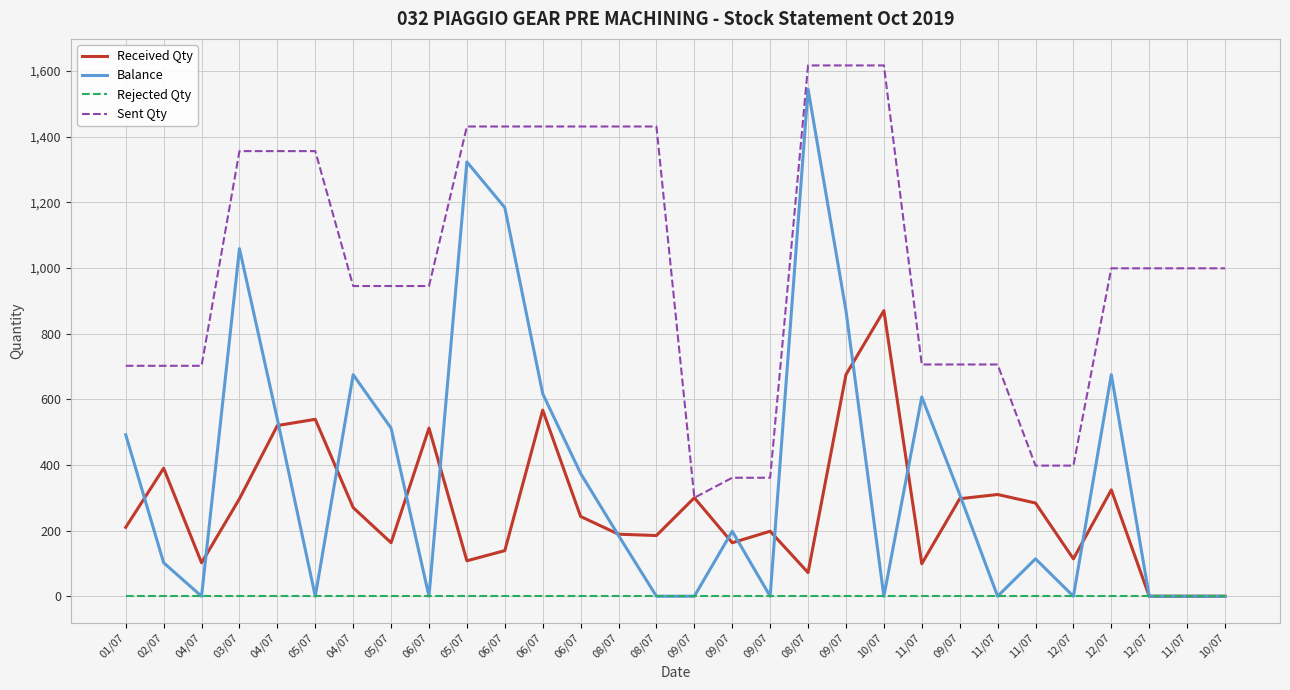

In Balance, how many points are lower than both neighbors (excluding endpoints)?

7